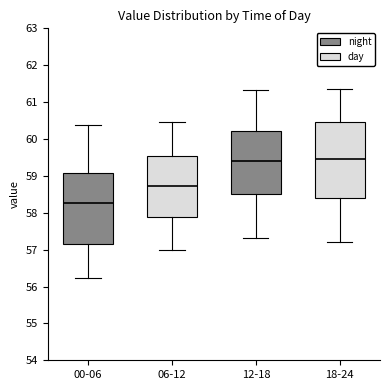

Reading left to right, transcribe this box plot: for each box, give where its median line is, the range the box spans, and where its two whiskers end, as read against the y-axis. The values are not printed on the chart, so give them approximately, as read against the axis.

00-06: median 58.3, box 57.2 to 59.1, whiskers 56.2 to 60.4
06-12: median 58.7, box 57.9 to 59.6, whiskers 57.0 to 60.5
12-18: median 59.4, box 58.5 to 60.2, whiskers 57.3 to 61.3
18-24: median 59.5, box 58.4 to 60.4, whiskers 57.2 to 61.4